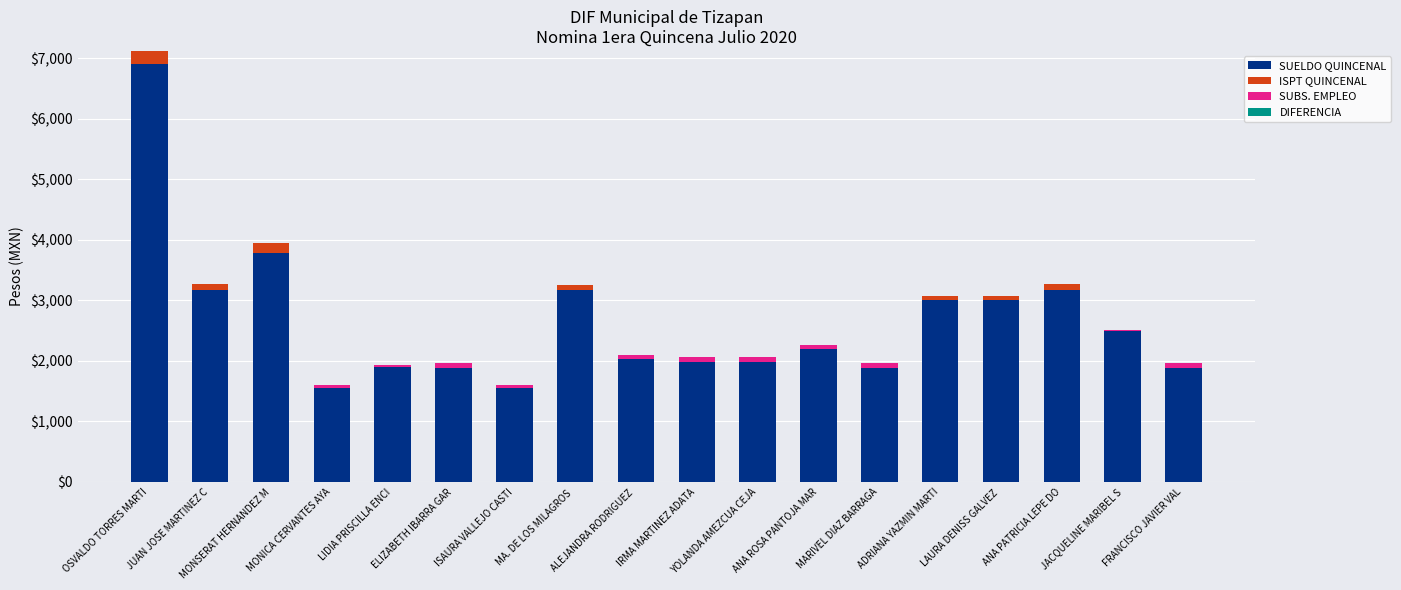

The ISPT QUINCENAL series shows 0.0 at ELIZABETH IBARRA GAR. True or false?

True